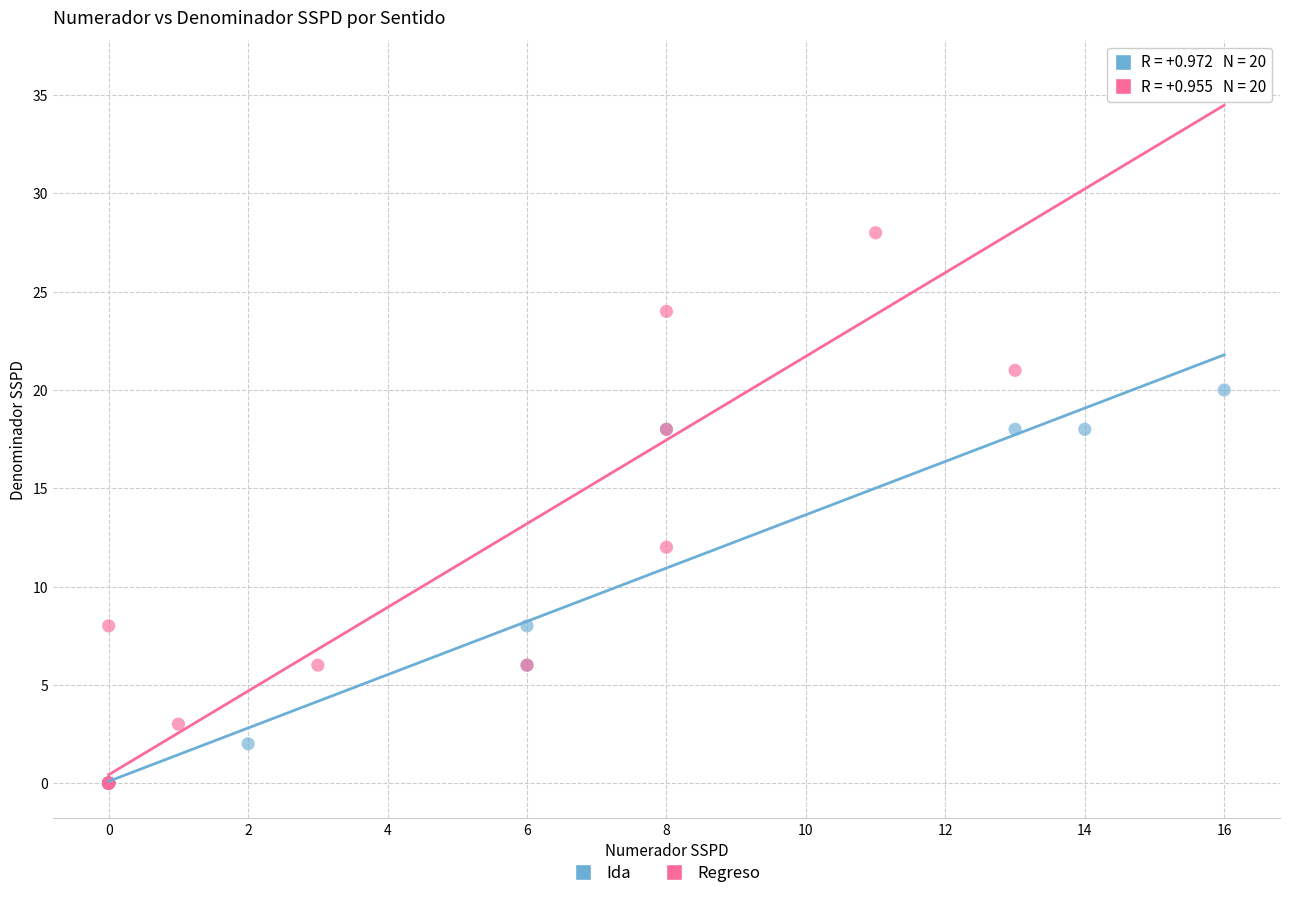

Which series has the largest Y range (max minus min)?

Regreso